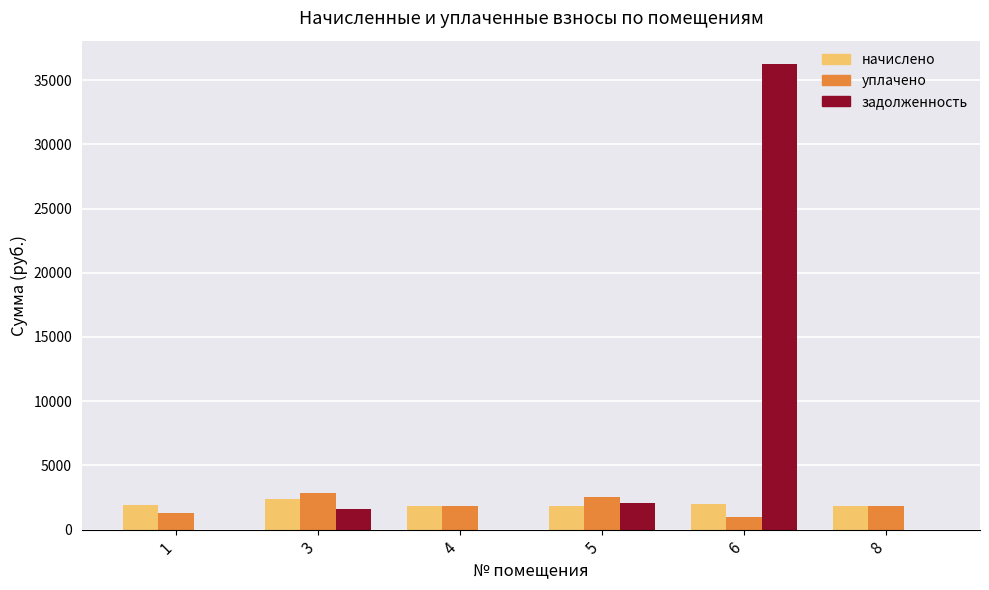

Which category has the highest value in the начислено series?

3